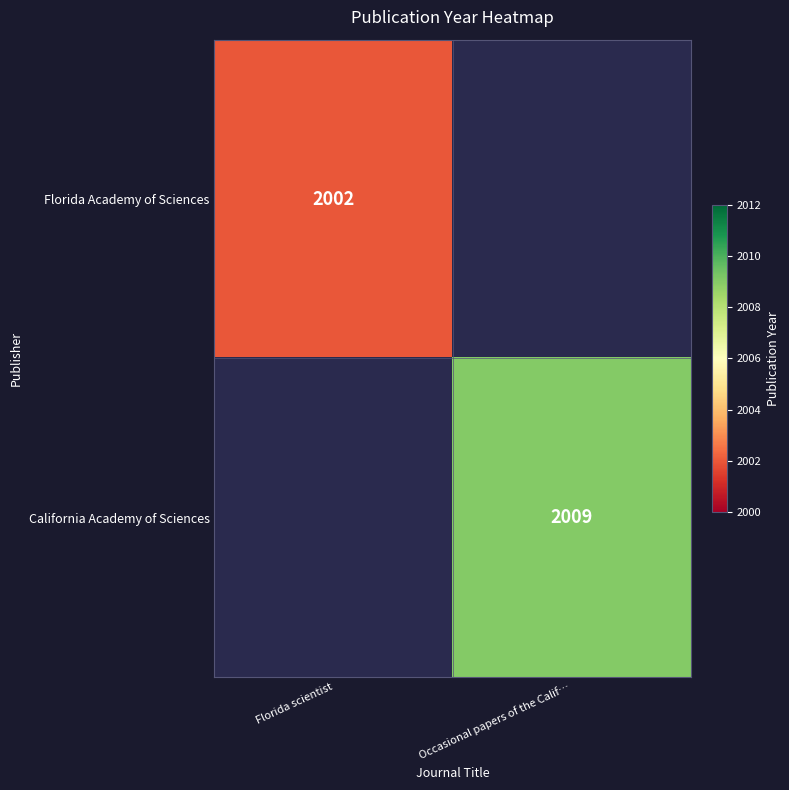

Is the value of California Academy of Sciences at Occasional papers of the Calif… greater than the value of Florida Academy of Sciences at Florida scientist?

Yes